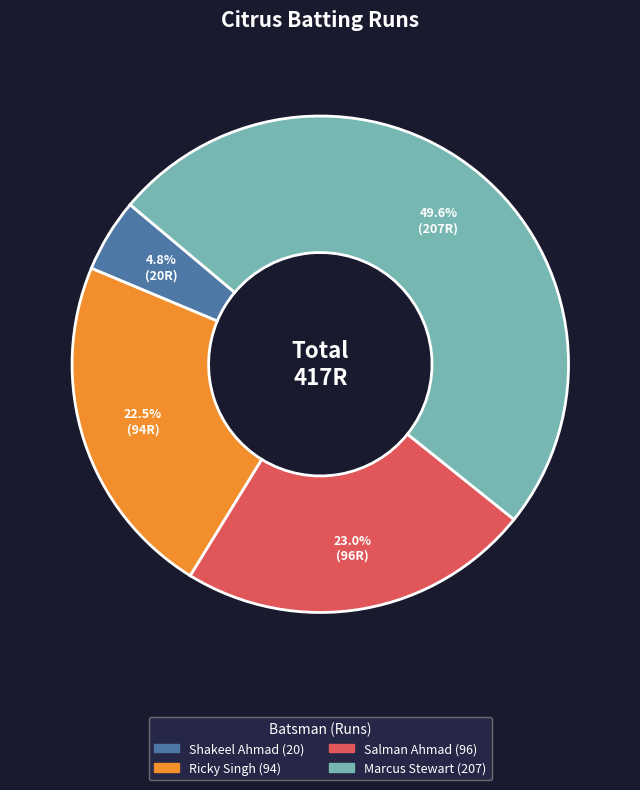

Does any single category account for the majority?

No